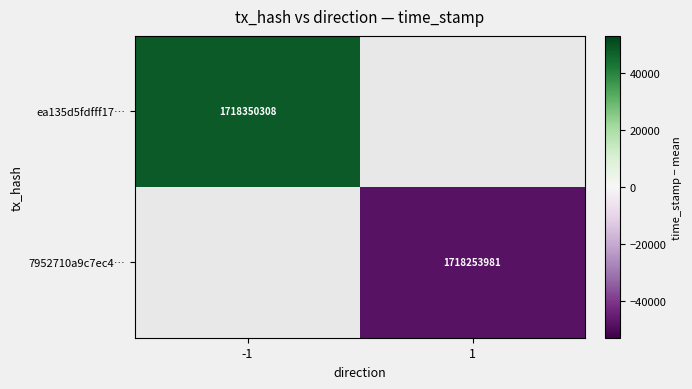

The ea135d5fdfff17… series shows 1718350308.0 at -1. True or false?

True